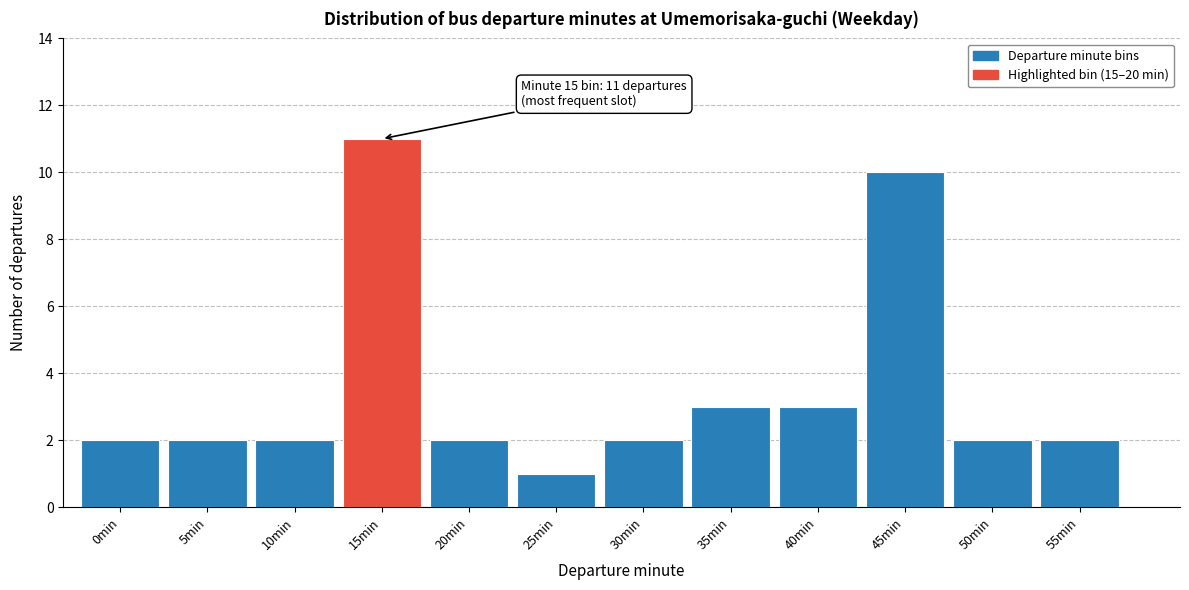

Reading left to right, list all the values displayed in this chart.

0min=2	5min=2	10min=2	15min=11	20min=2	25min=1	30min=2	35min=3	40min=3	45min=10	50min=2	55min=2